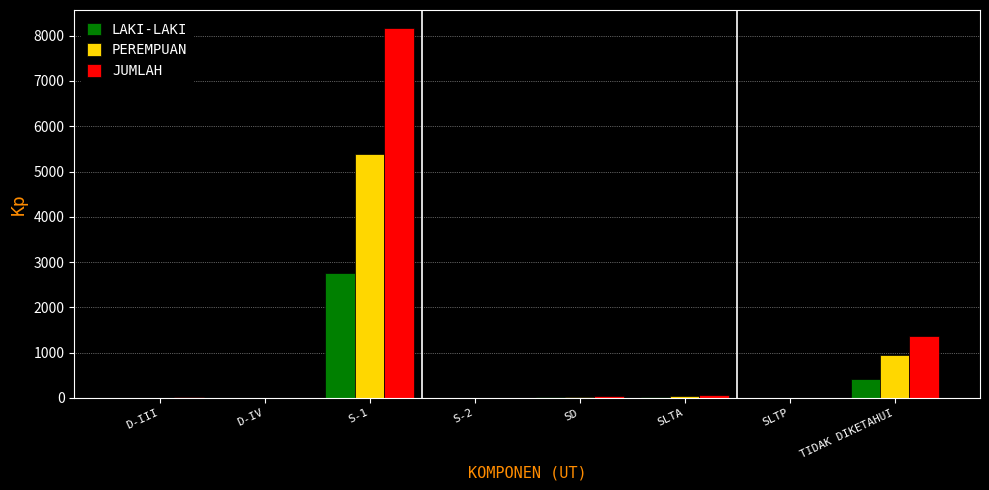

Which category has the highest value in the PEREMPUAN series?

S-1